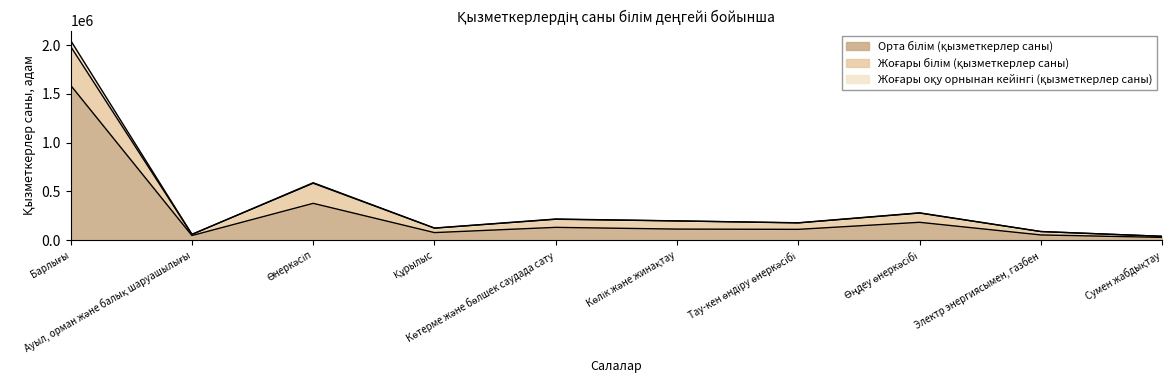

In Жоғары оқу орнынан кейінгі (қызметкерлер саны), how many points are lower than both neighbors (excluding endpoints)?

3